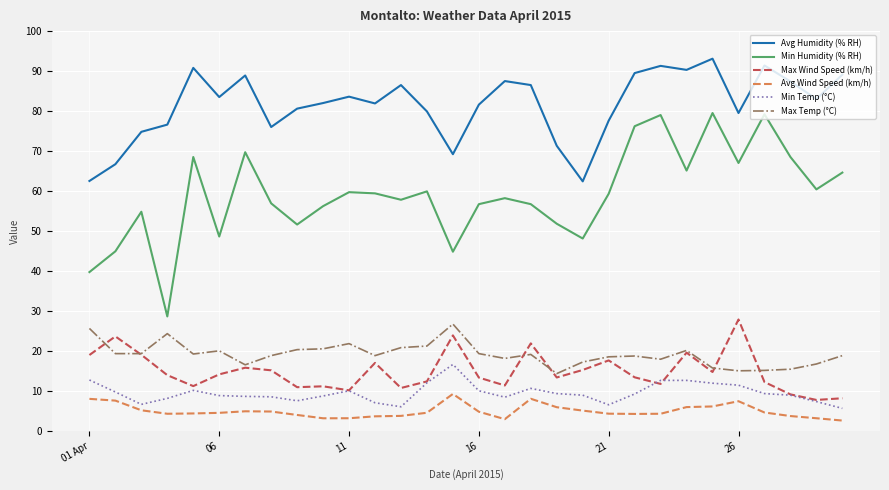

True or false: Max Temp (°C) and Min Humidity (% RH) intersect in this chart.

False